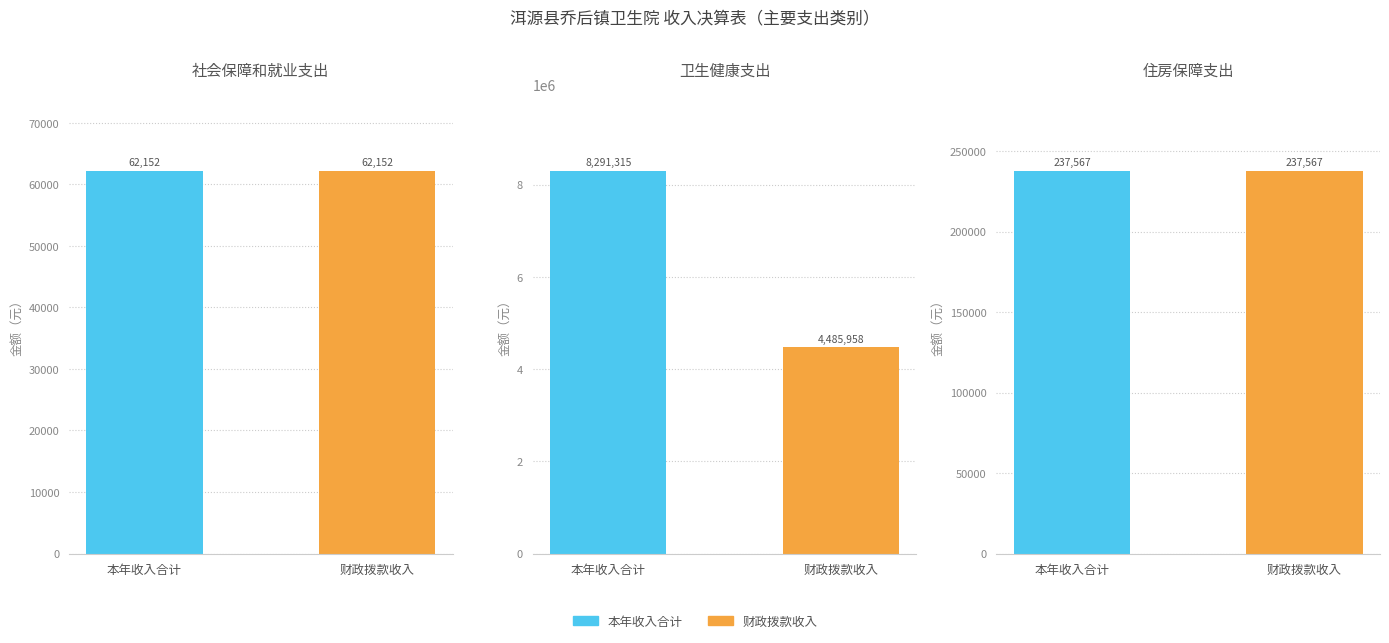

What is the sum of all 卫生健康支出 values?

12777273.4